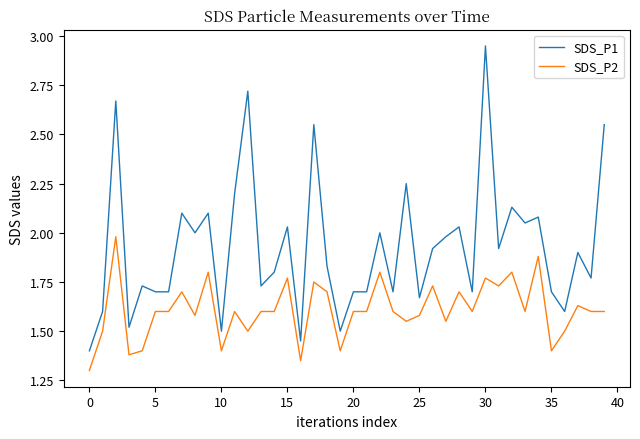

How many lines are shown in the chart?

2